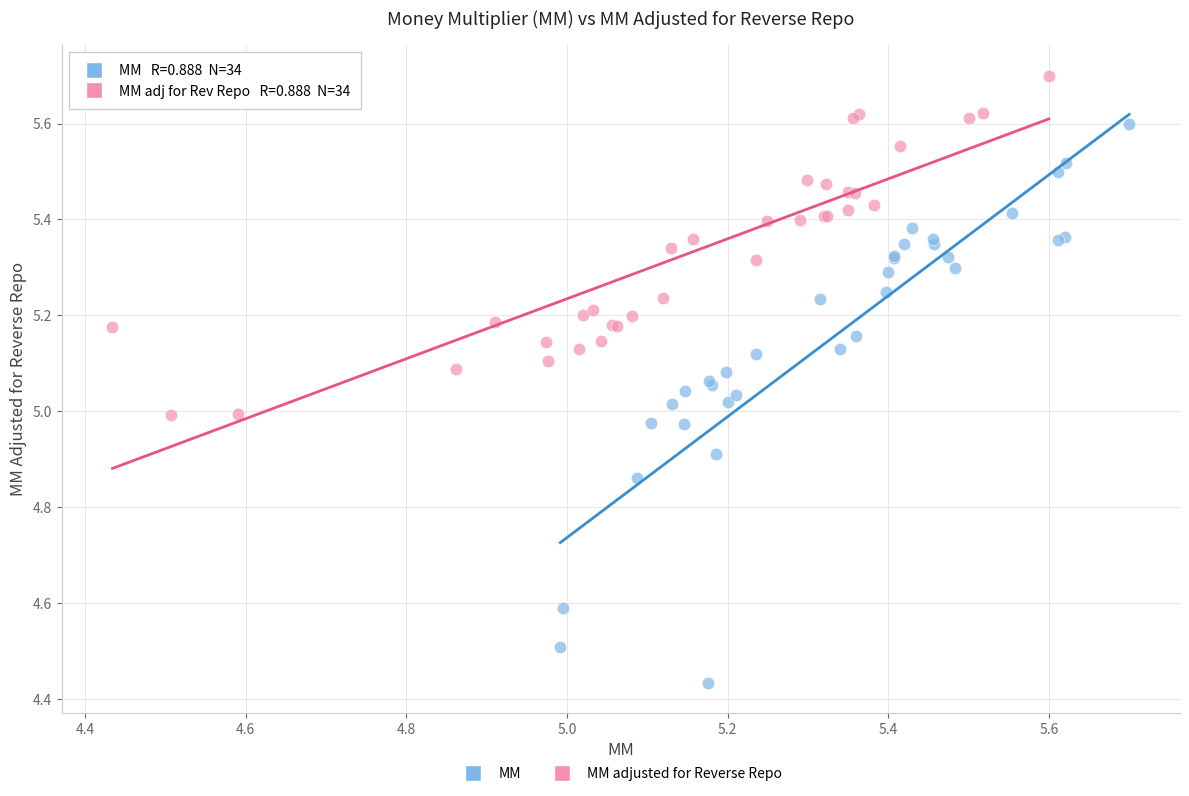

Which series has the largest Y range (max minus min)?

MM